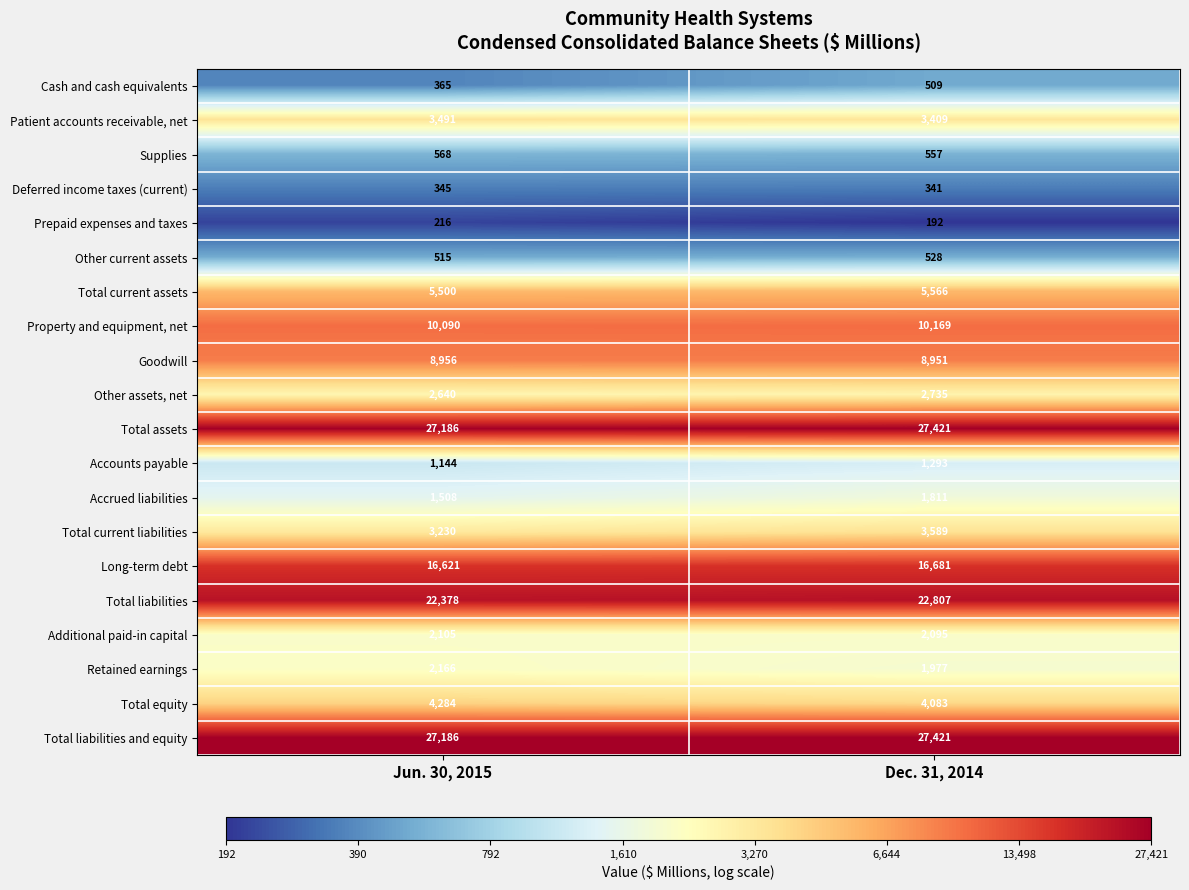

List the labels in order of Accrued liabilities value, largest first.

Dec. 31, 2014, Jun. 30, 2015